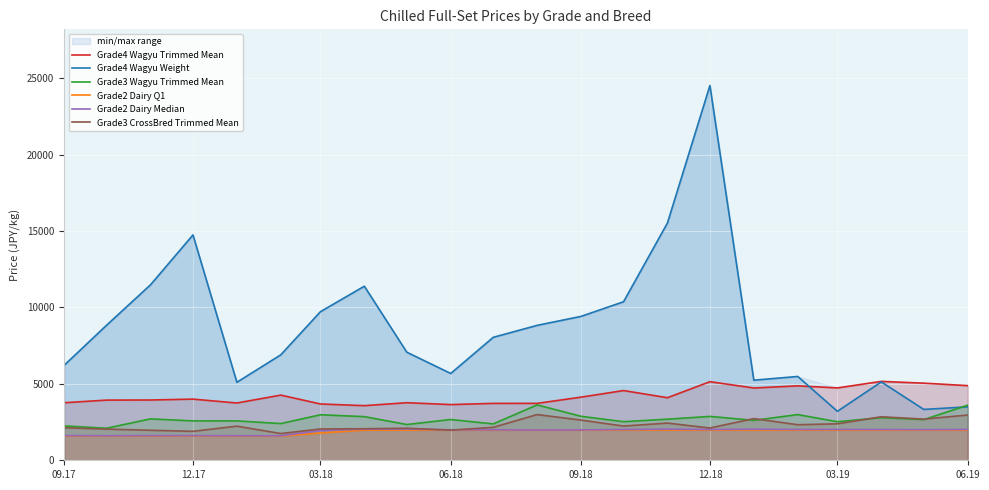

What is the minimum value for Grade3 Wagyu Trimmed Mean?

2096